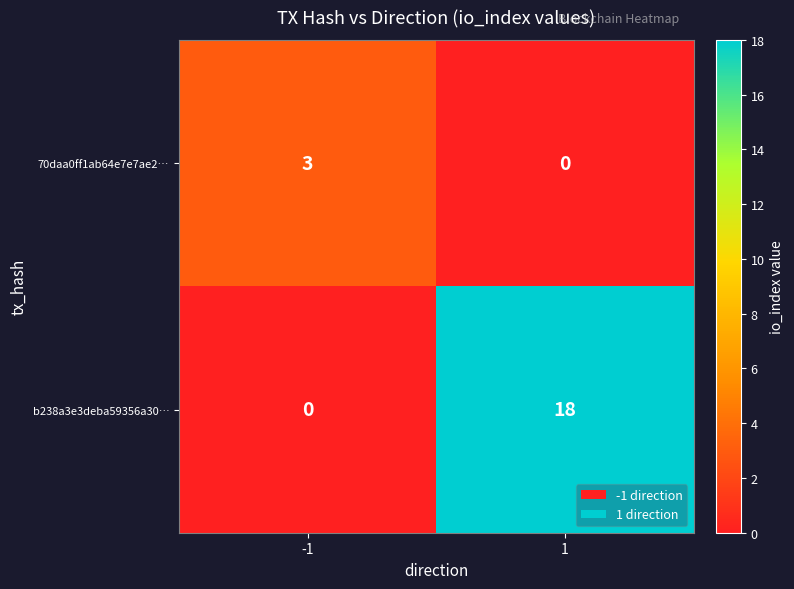

At how many categories does at least one series exceed 16?

1